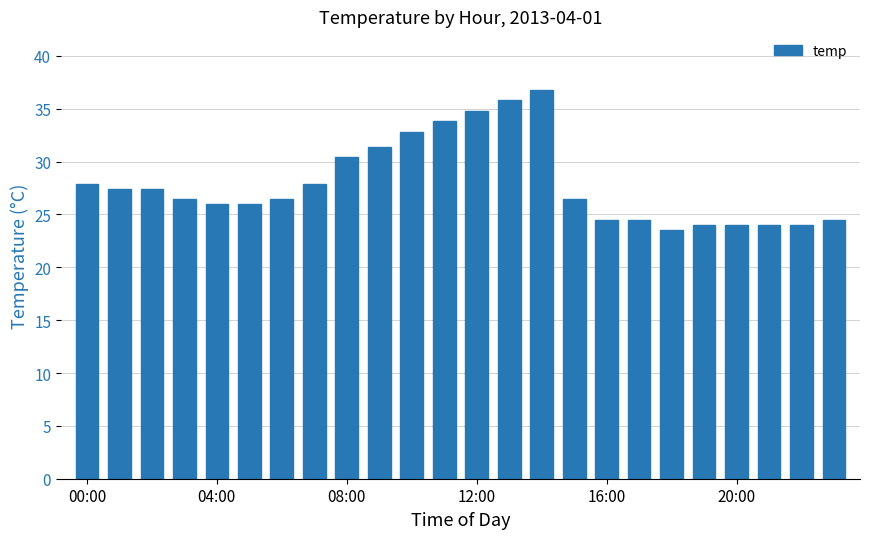

What is the value of the 17th bar from the left?

24.5